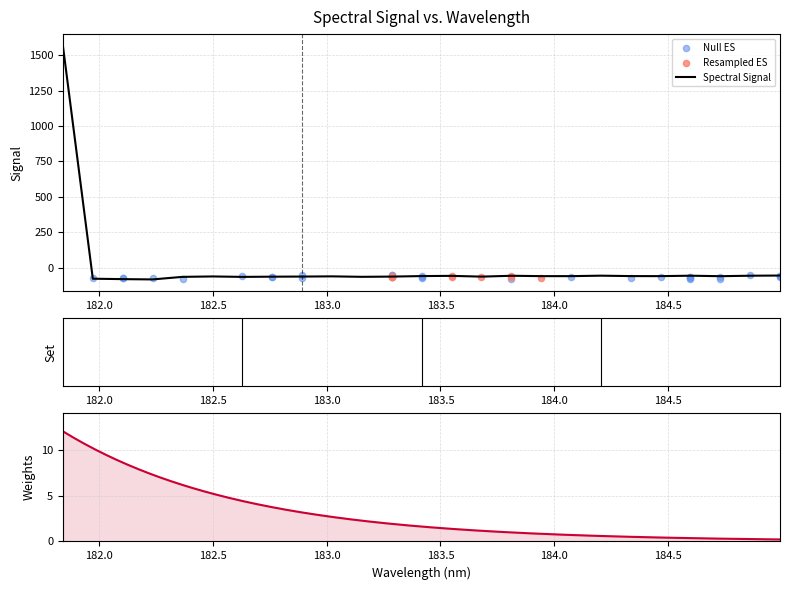

Which has a higher value, 181.8418 or 181.9732053322?

181.8418